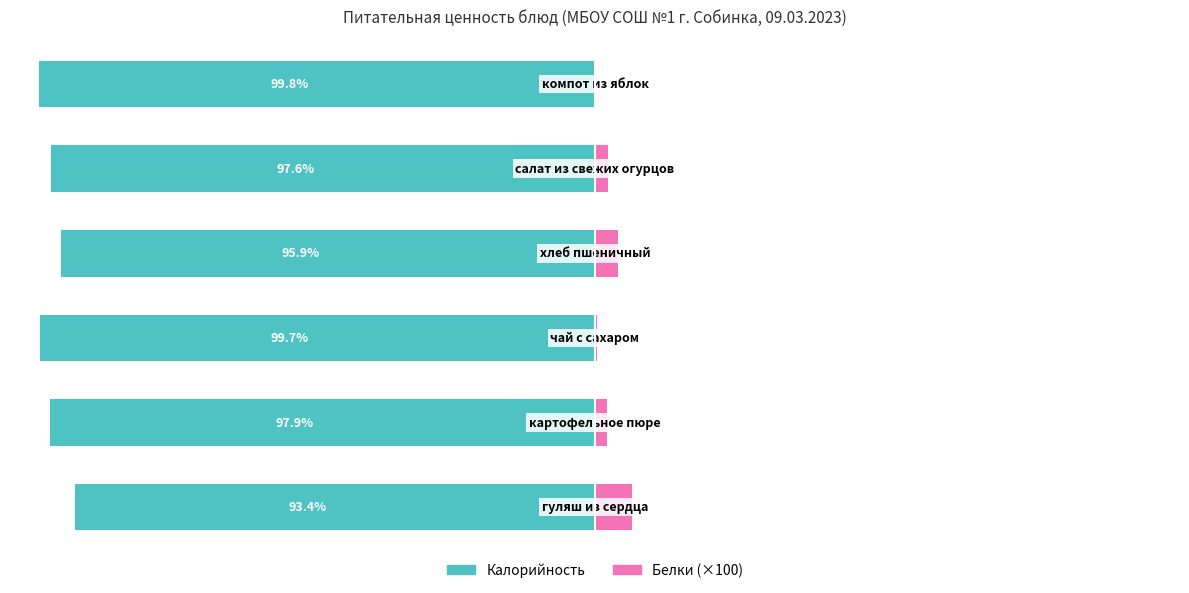

The Белки (×100) series shows 4.1 at 3. True or false?

True